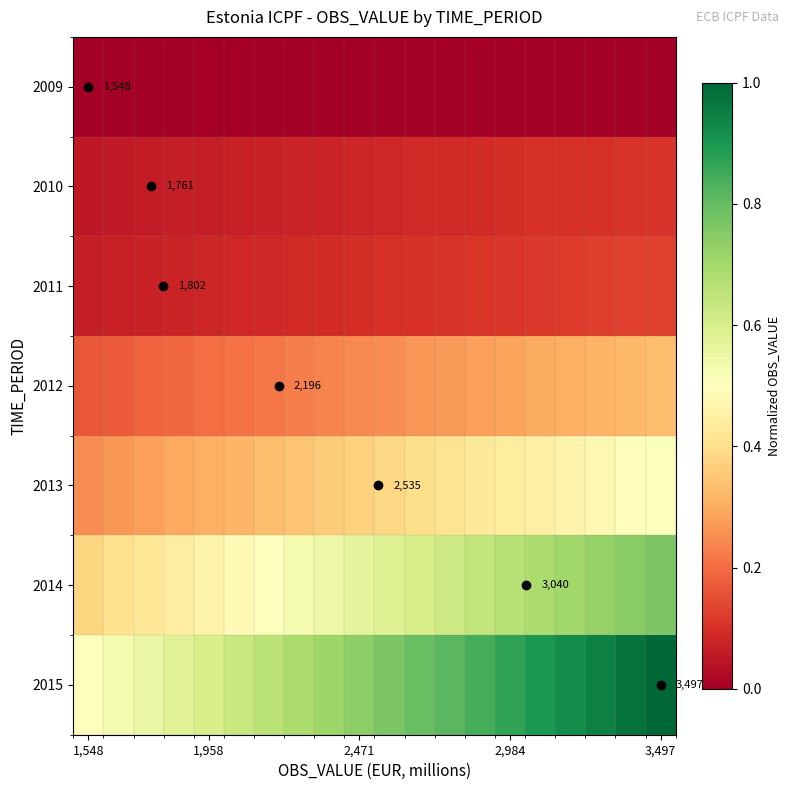

What is the highest value of the 2015 series?

1.0